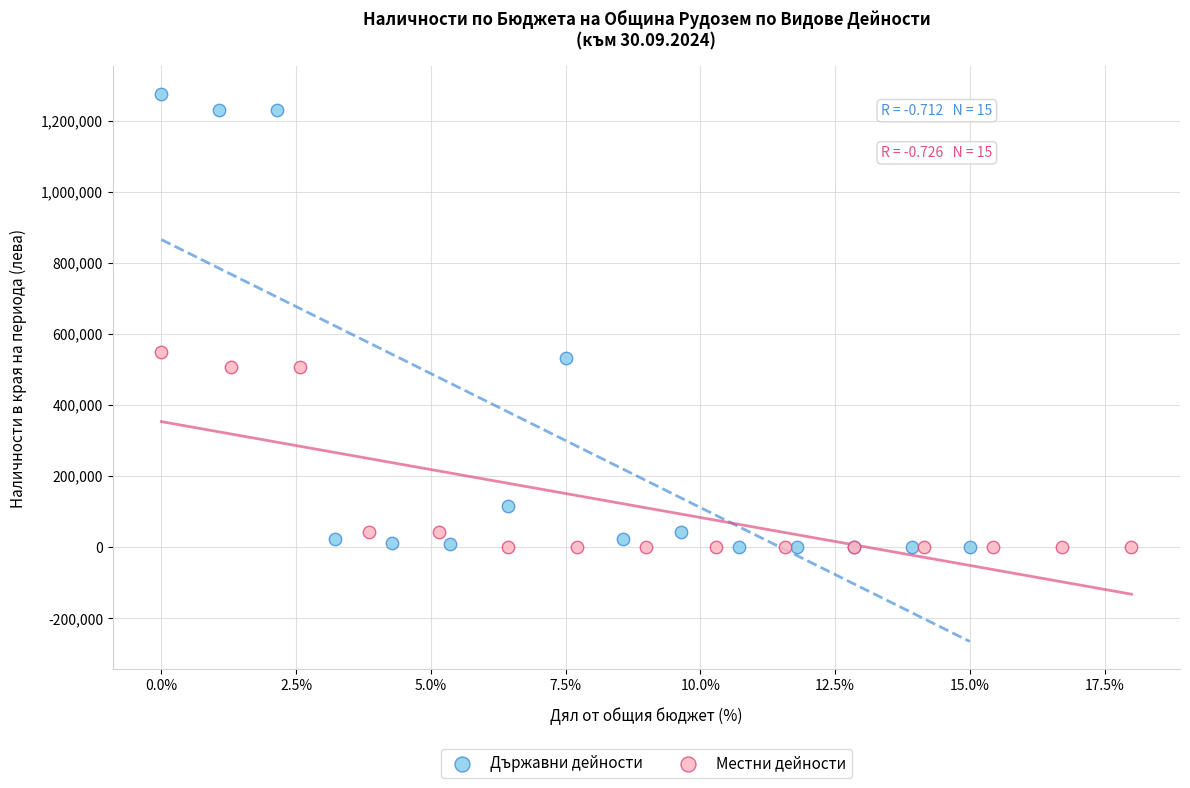

Which series contains the highest Y value?

Държавни дейности